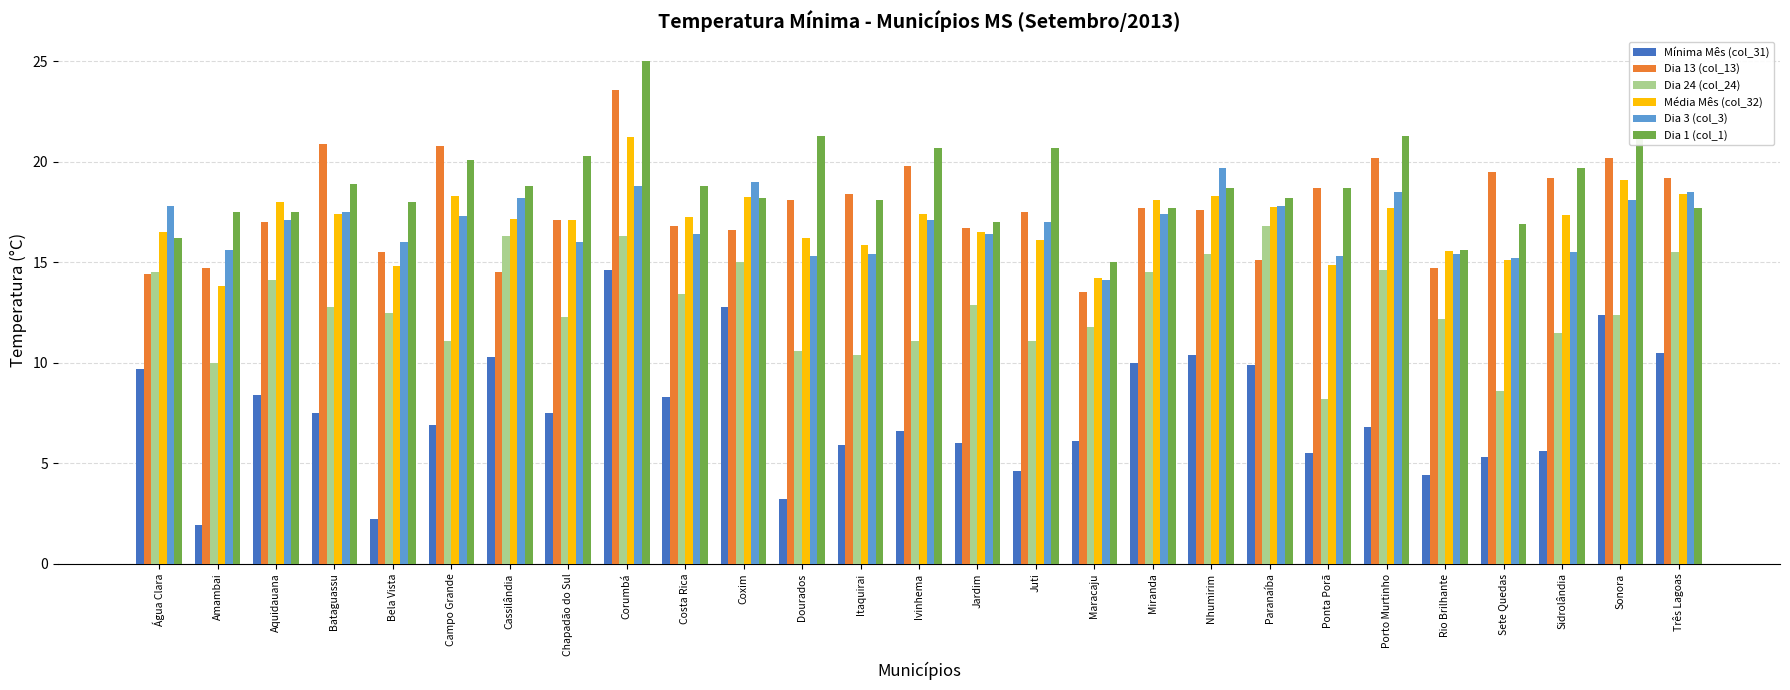

What position from the left is Água Clara?

1